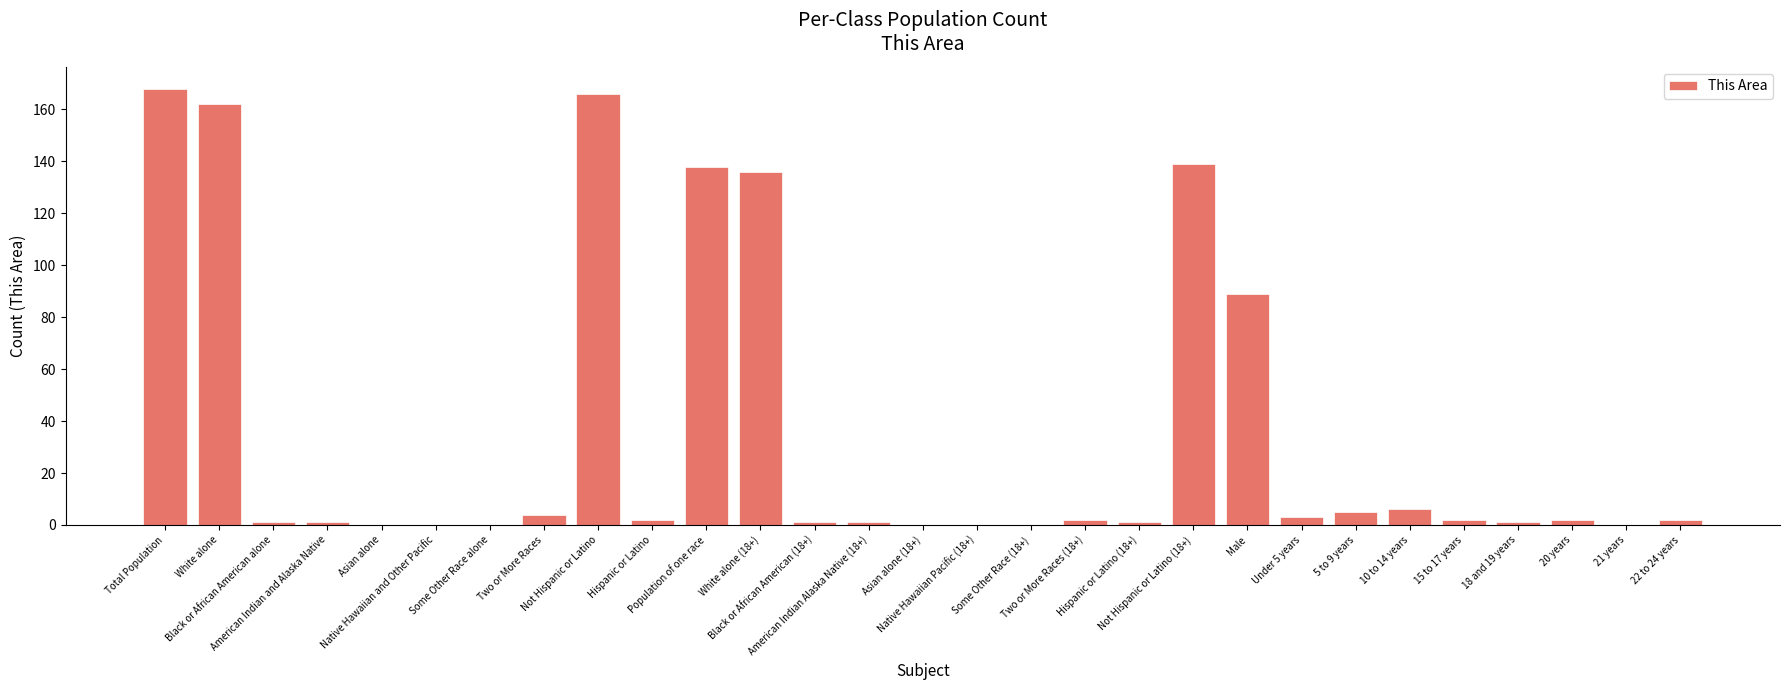

What is the maximum value shown in the chart?

168